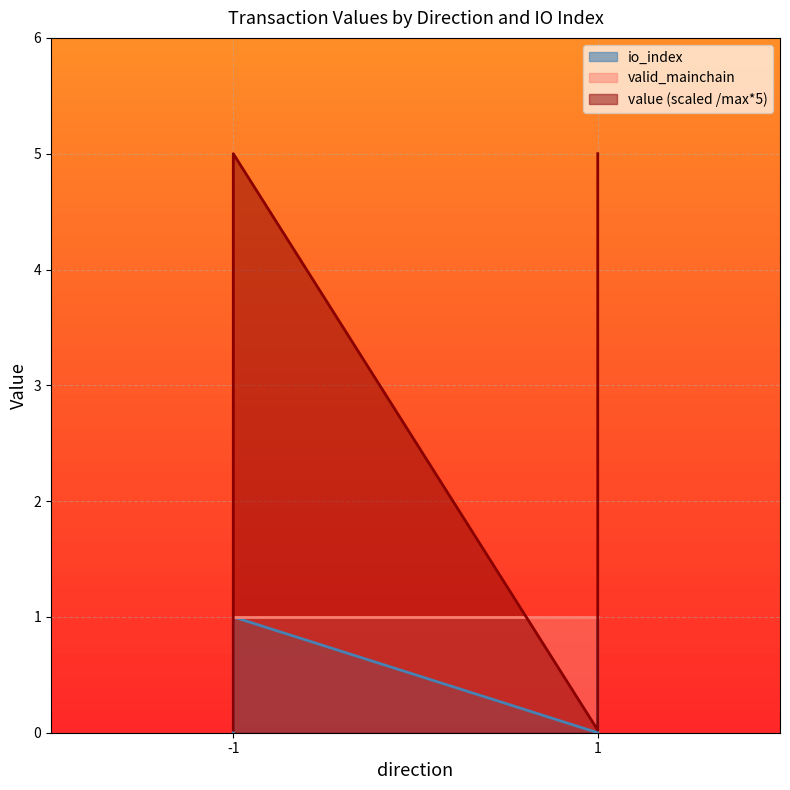

True or false: value has a value of 7.0 at 1.

False